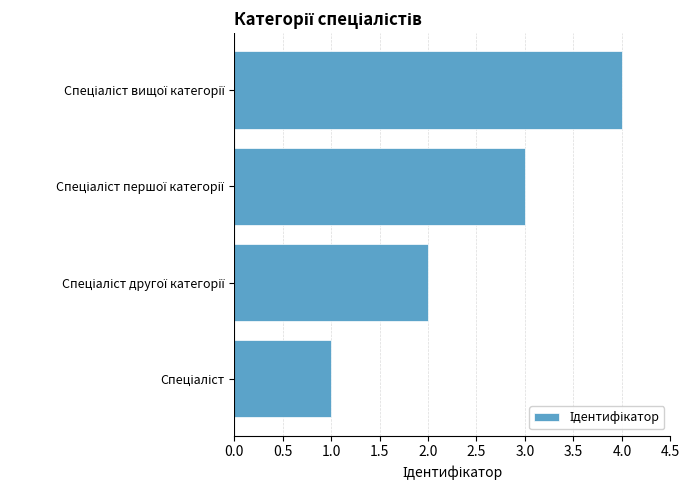

What is the greatest value displayed?

4